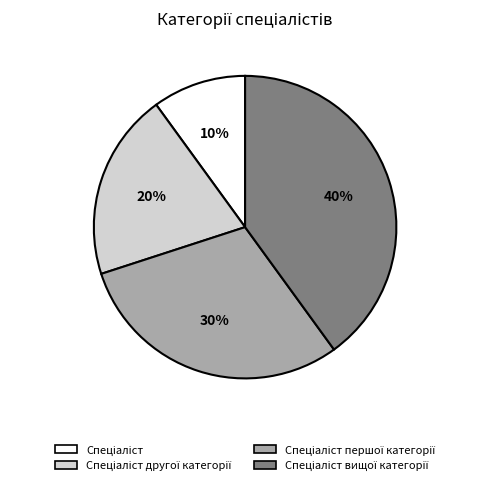

How many slices are in this pie chart?

4